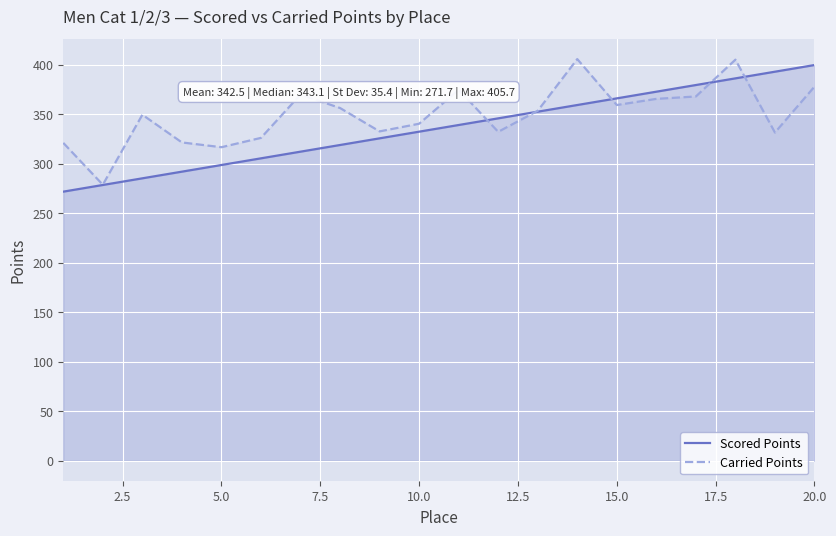

Which series ends up on top after the final intersection of Scored Points and Carried Points?

Scored Points